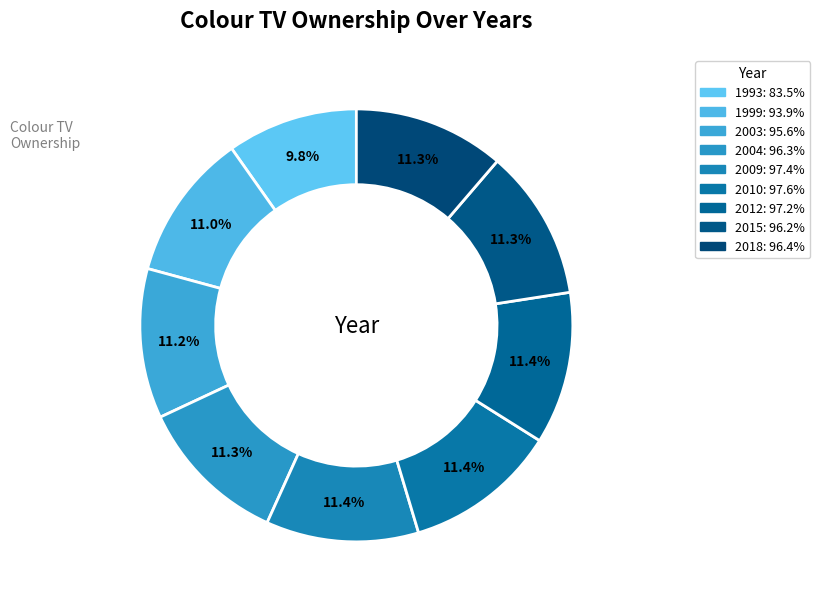

How many segments does this pie chart have?

9